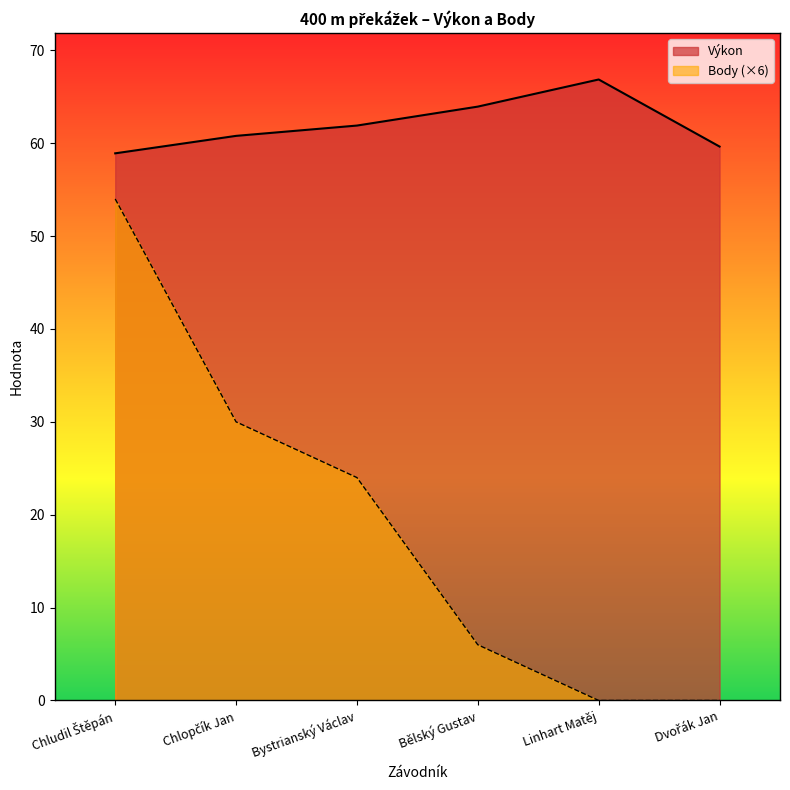

What is the difference between the maximum and second lowest values in the Body series?

54.0